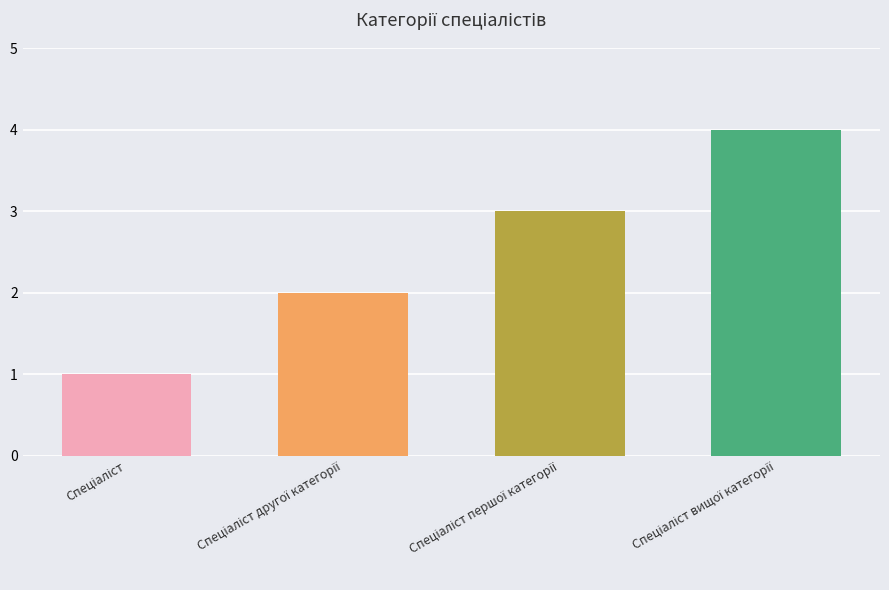

What is the maximum value shown in the chart?

4